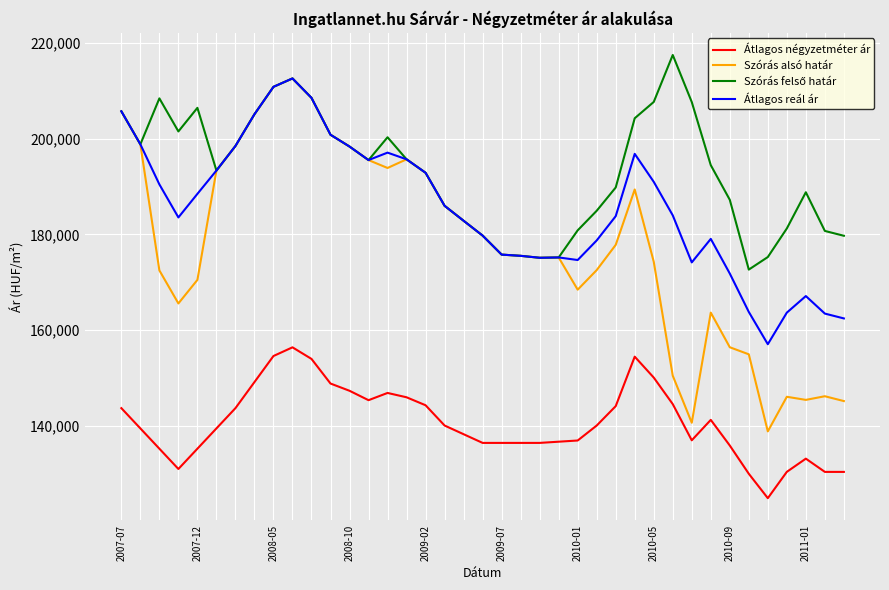

True or false: Szórás alsó határ and Átlagos négyzetméter ár intersect in this chart.

False